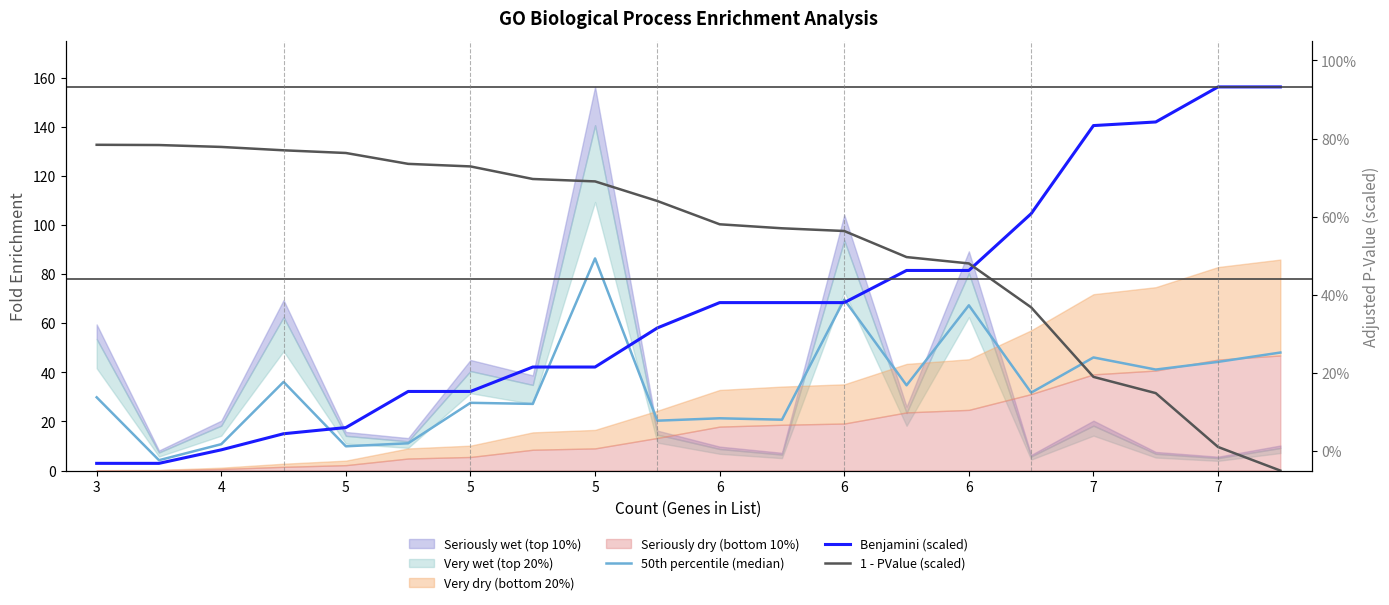

What is the sum of all 50th percentile (median) values?

688.2